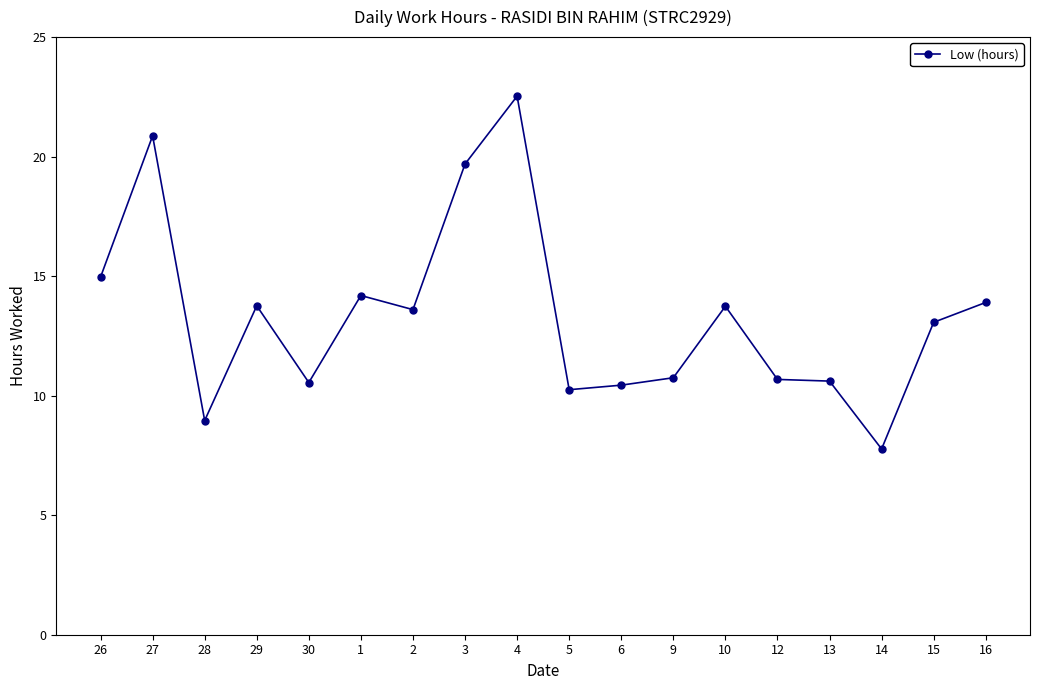

What is the maximum value shown in the chart?

22.5